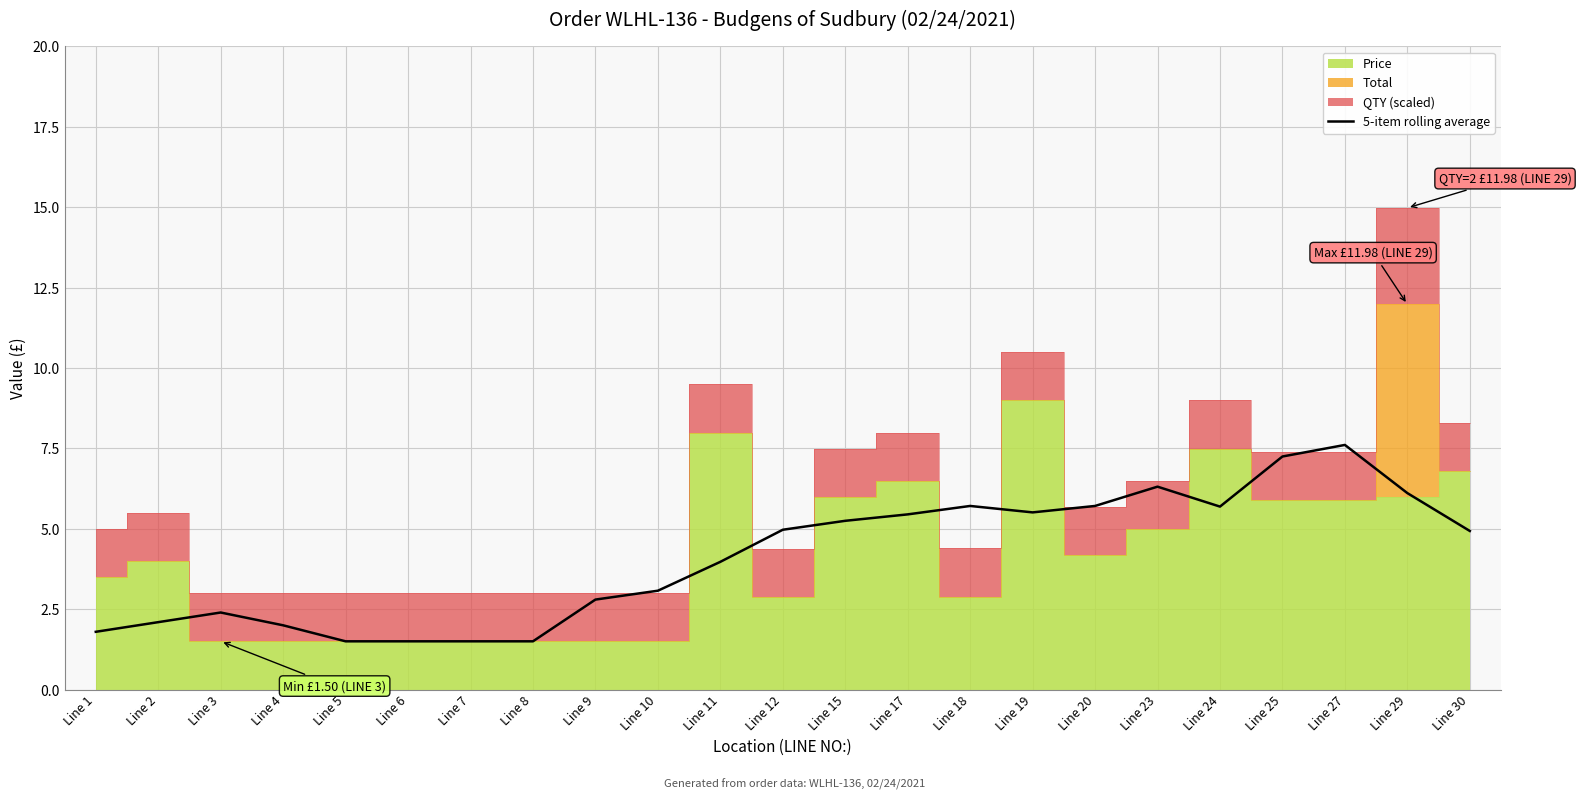

The value of 5-item rolling average at Line 23 is 8.6. True or false?

False